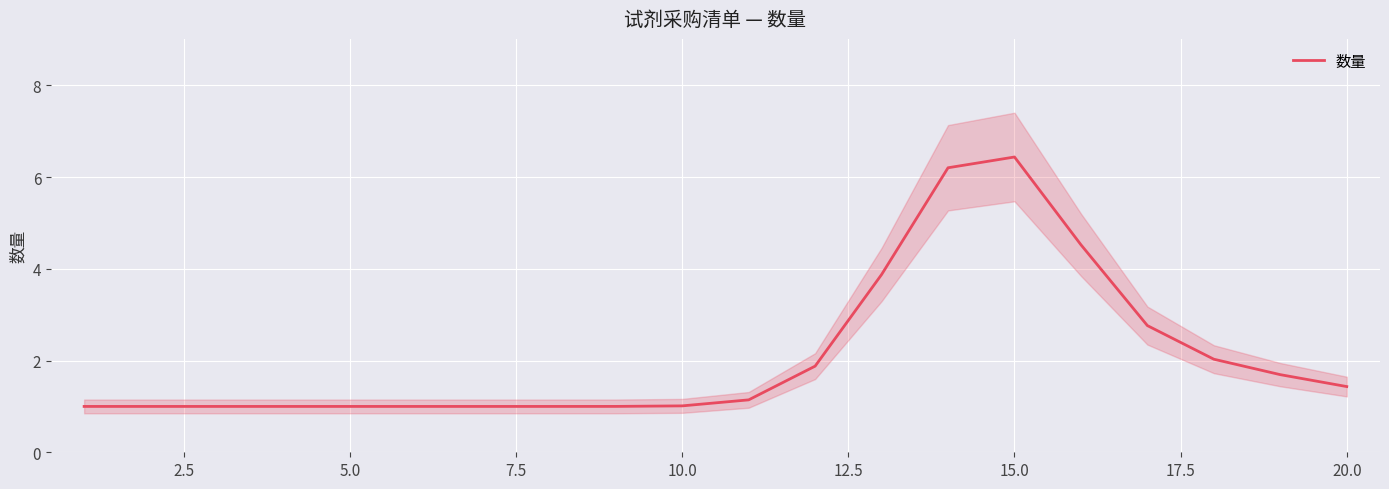

True or false: 数量 has a value of 1.0 at 10.0.

True